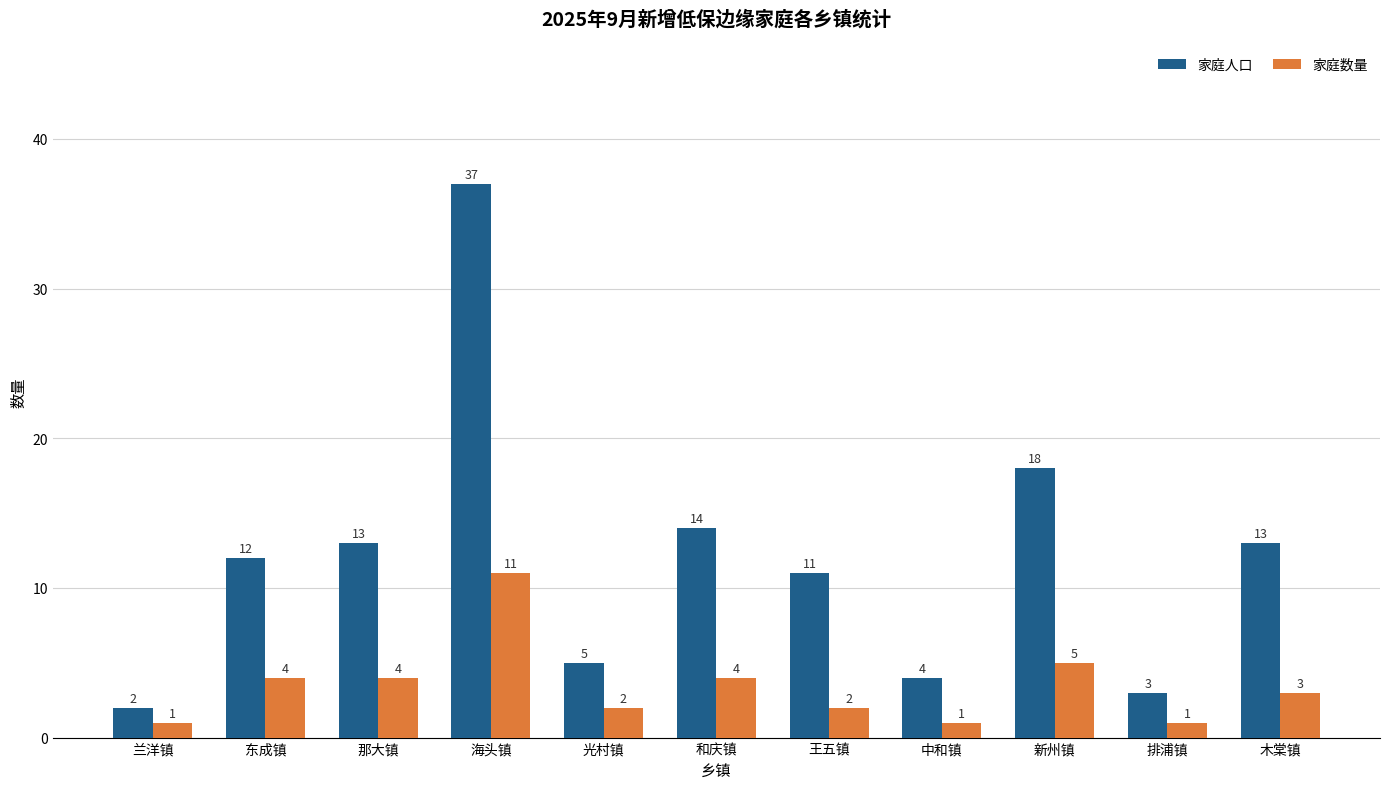

How many values in the 家庭人口 series are below 12?

5